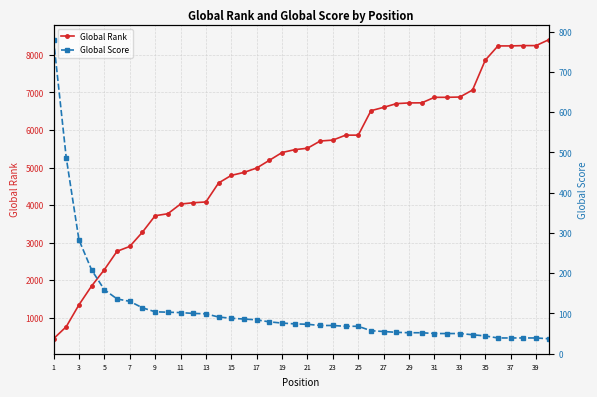

What is the highest value of the Global Score series?

780